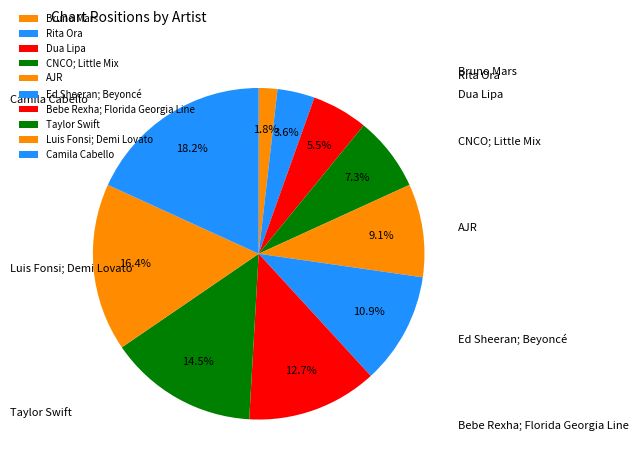

Is there any slice that represents more than half of the pie?

No